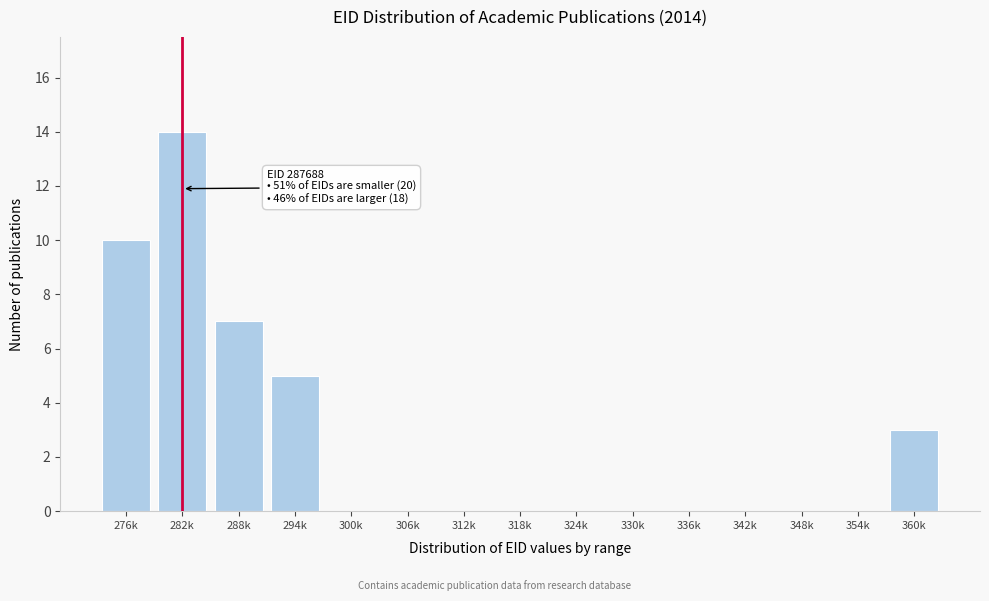

Reading left to right, list all the values displayed in this chart.

276k=10	282k=14	288k=7	294k=5	300k=0	306k=0	312k=0	318k=0	324k=0	330k=0	336k=0	342k=0	348k=0	354k=0	360k=3